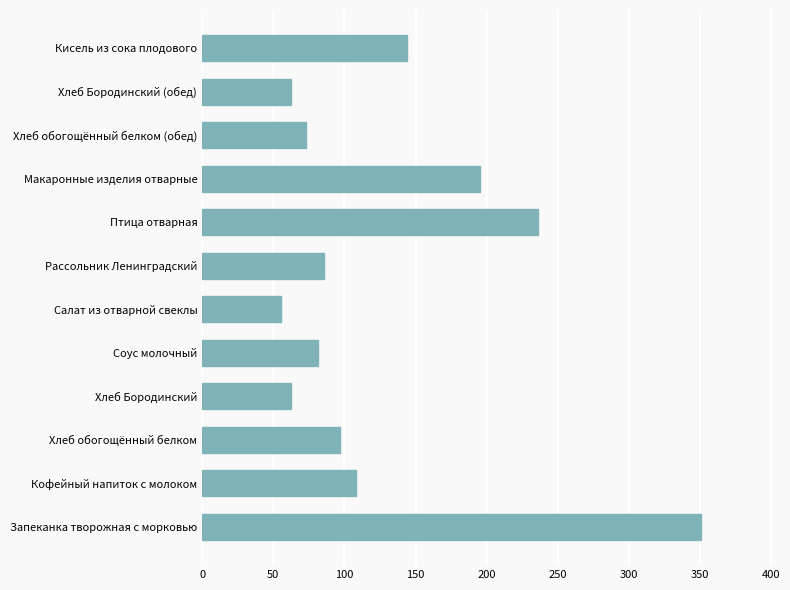

What is the difference between the second highest and minimum values?

180.1